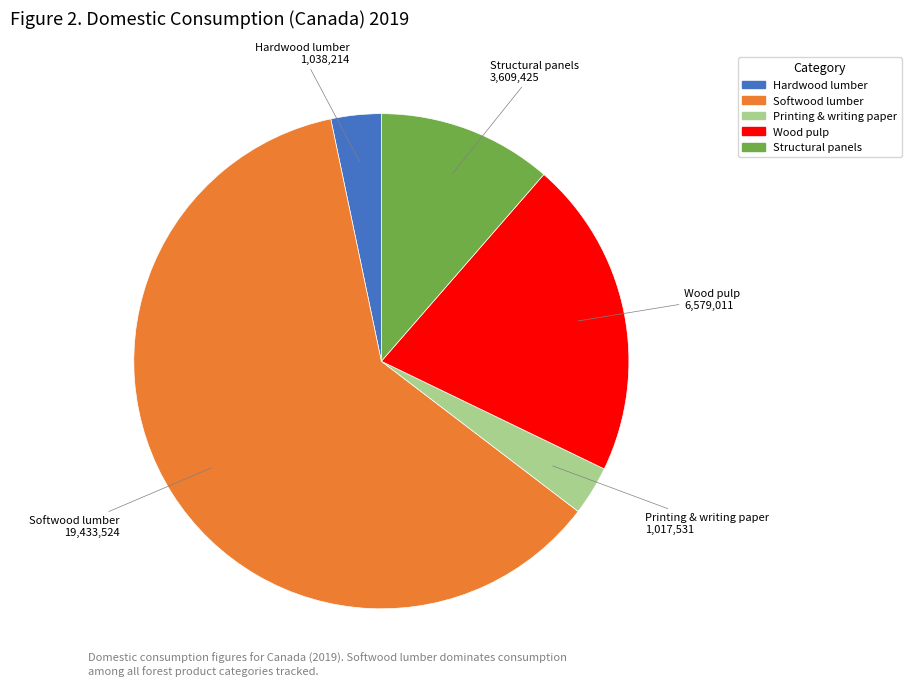

True or false: Softwood lumber accounts for 55% of the total.

False